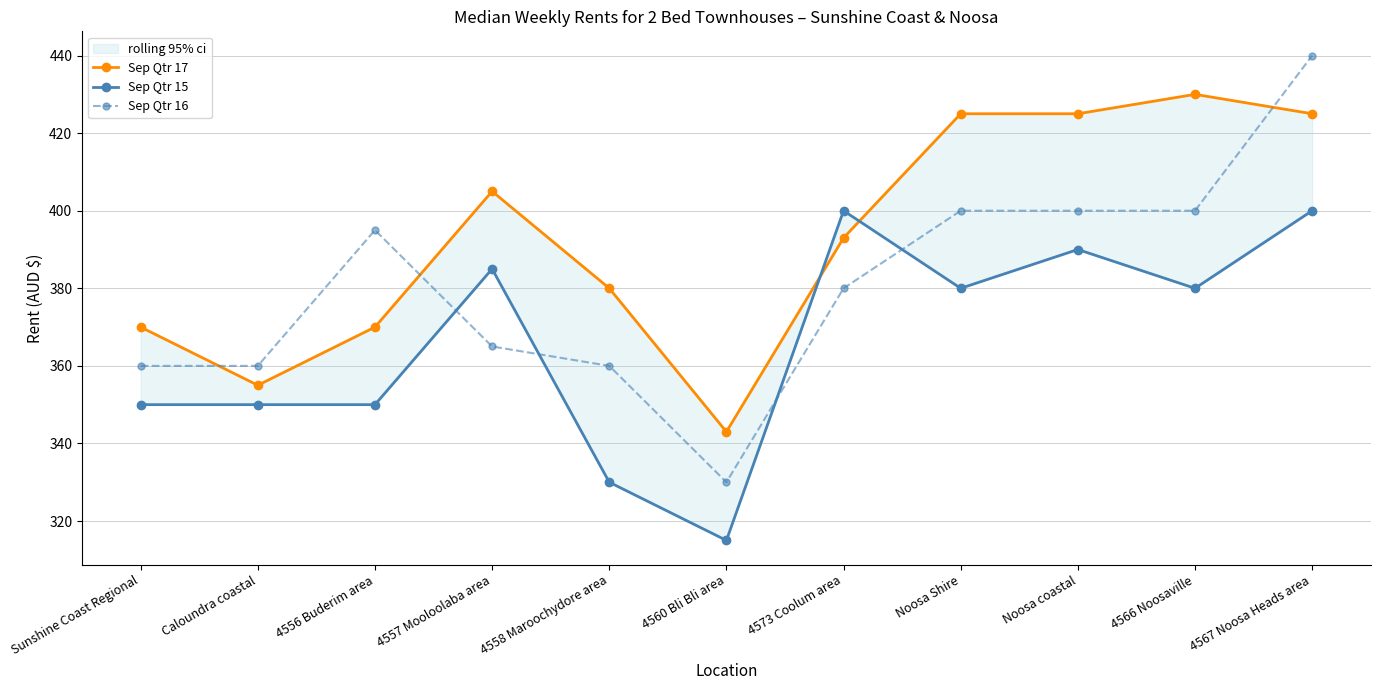

What is the label of the 10th point from the left?

4566 Noosaville